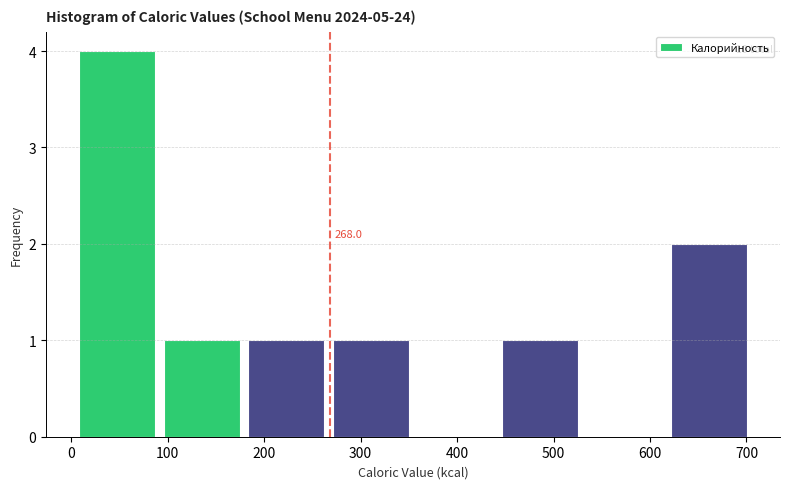

Which range on the x-axis has the tallest bar?

10 to 100